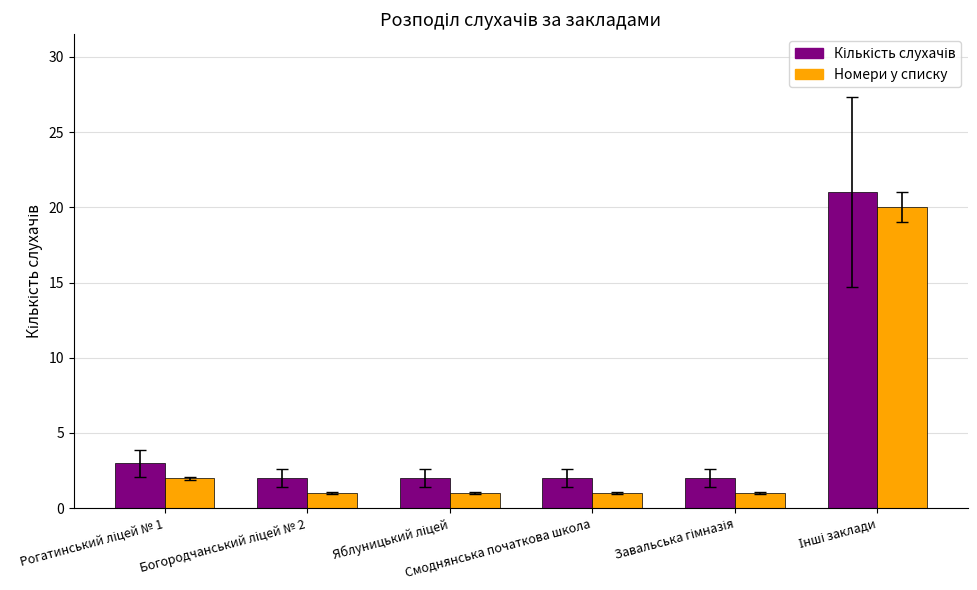

What is the difference between the second highest and second lowest values in the Номери у списку series?

1